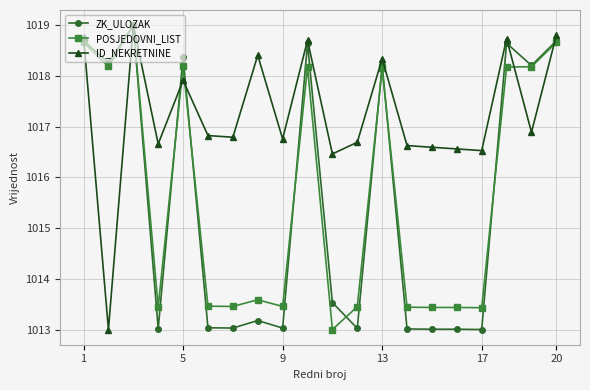

What is the value of the ID_NEKRETNINE point at the 16th from the left?

1016.6